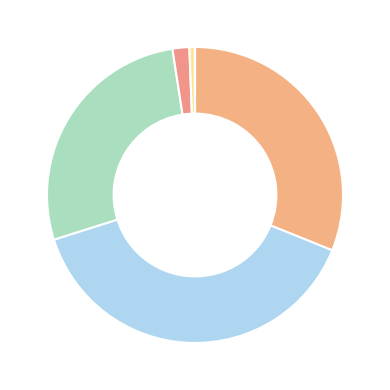

Which slice is the largest?

Asien